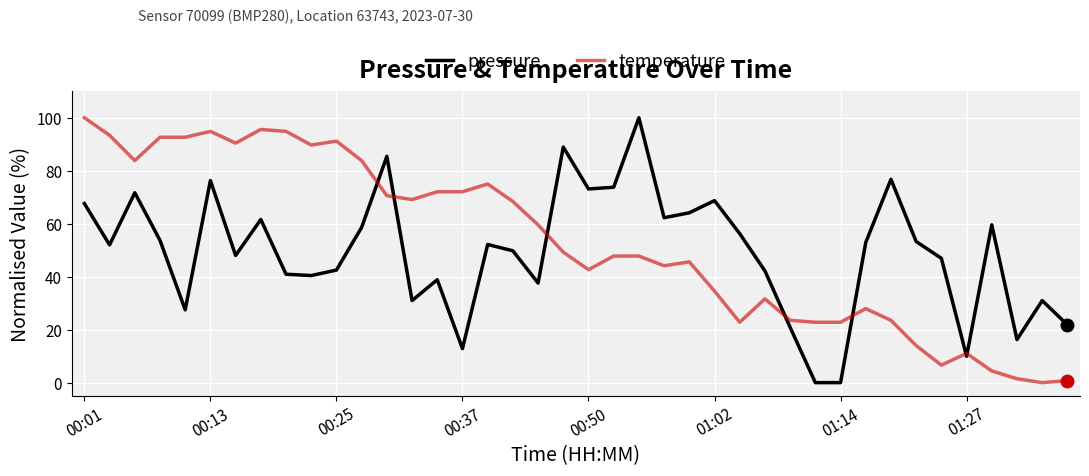

What is the maximum value shown in the chart?

100.0